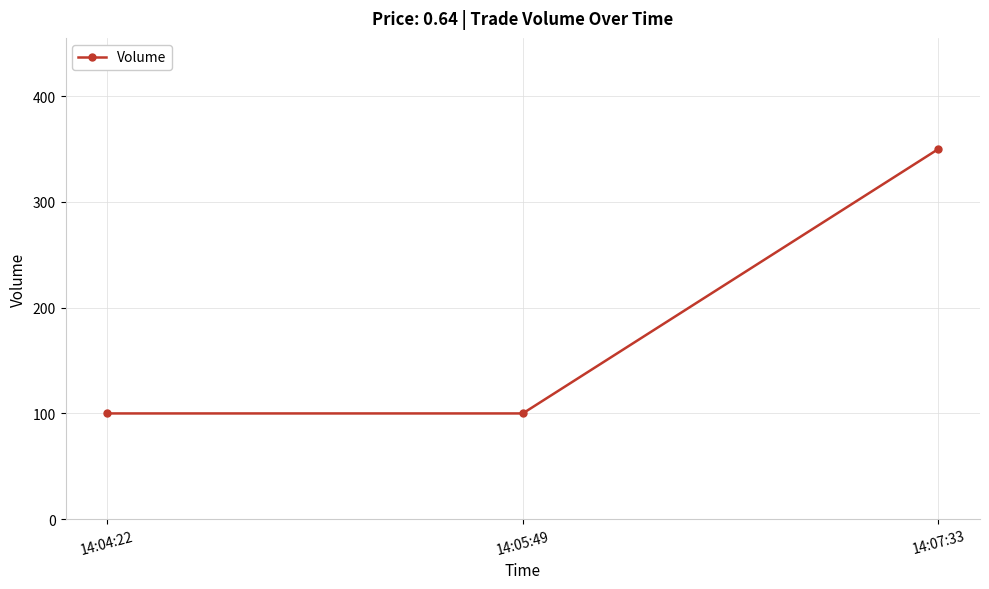

What is the approximate value at 14:04:22, to the nearest 10?

100